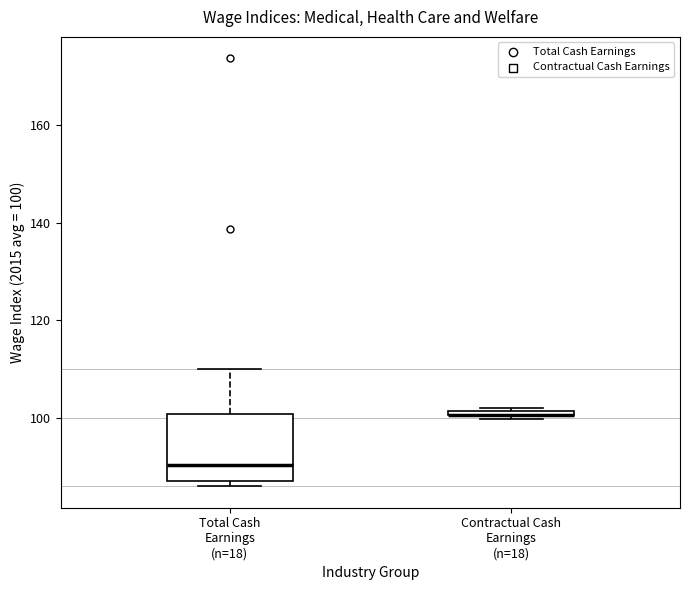

Where is the upper edge of the box for Total Cash Earnings (n=18) on the y-axis? The values are not printed on the chart, so give them approximately, as read against the axis.

100